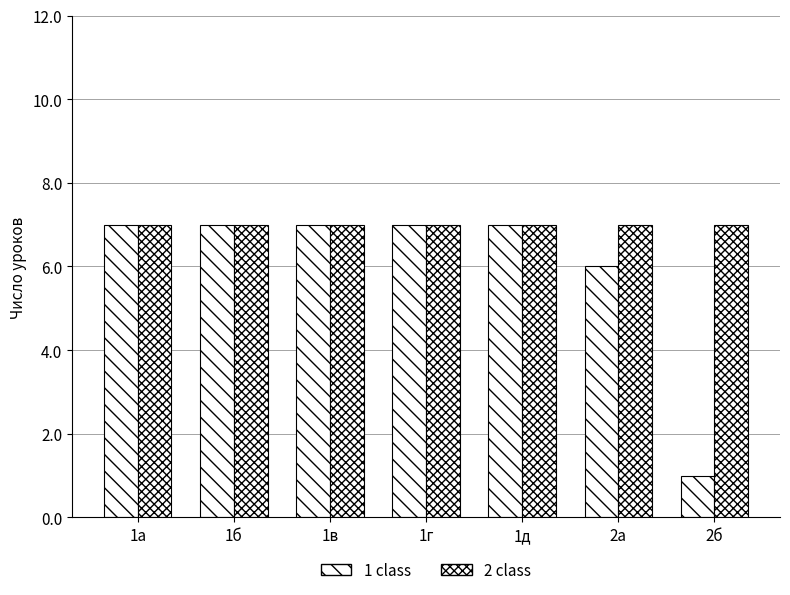

The value of 2 class at 1б is 7. True or false?

True